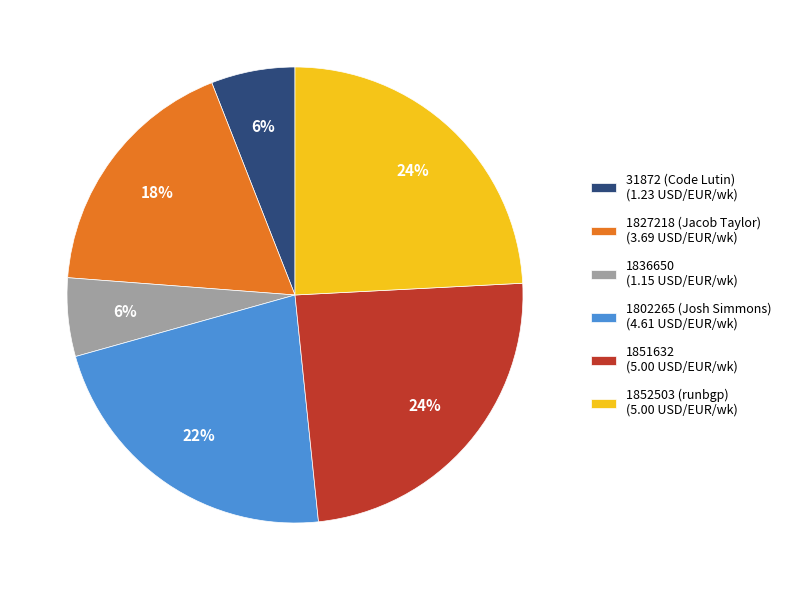

Do 1827218 (Jacob Taylor) and 31872 (Code Lutin) together represent more than half of the pie?

No